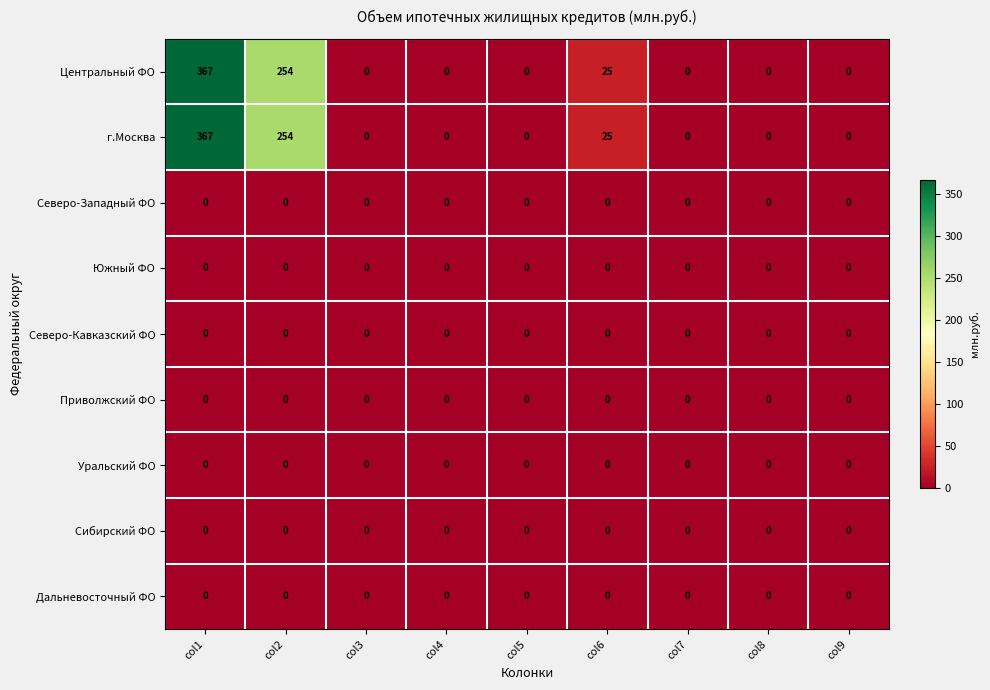

What is the difference between the maximum and minimum values in the Центральный ФО series?

367